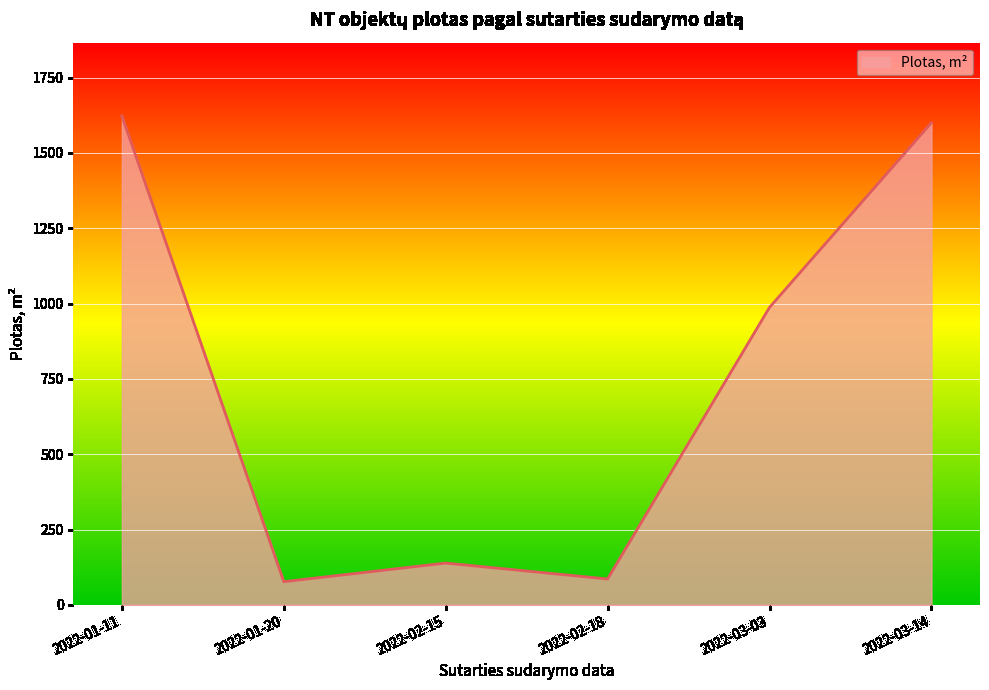

What is the change in value from 2022-01-11 to 2022-01-20?

-1546.1